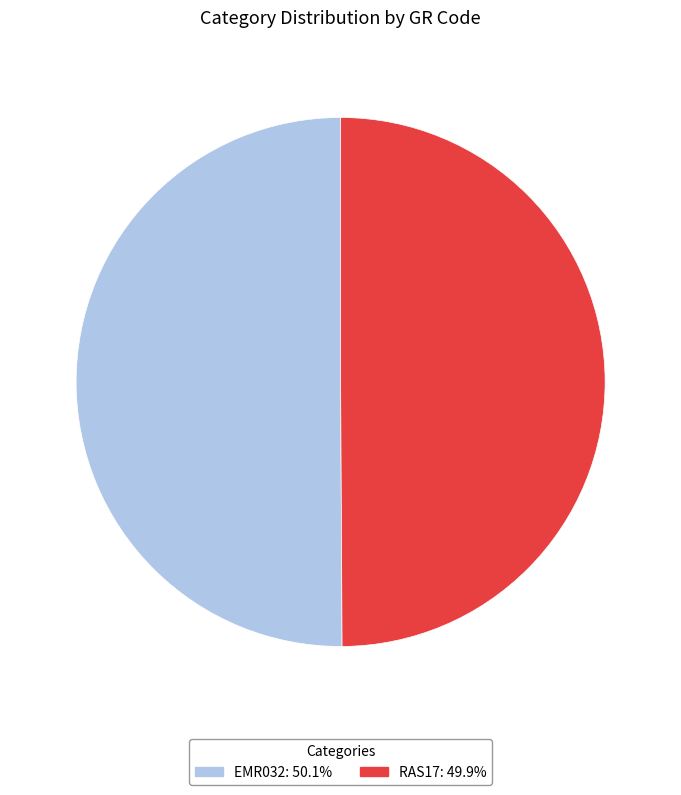

Do RAS17 and EMR032 together represent more than half of the pie?

Yes